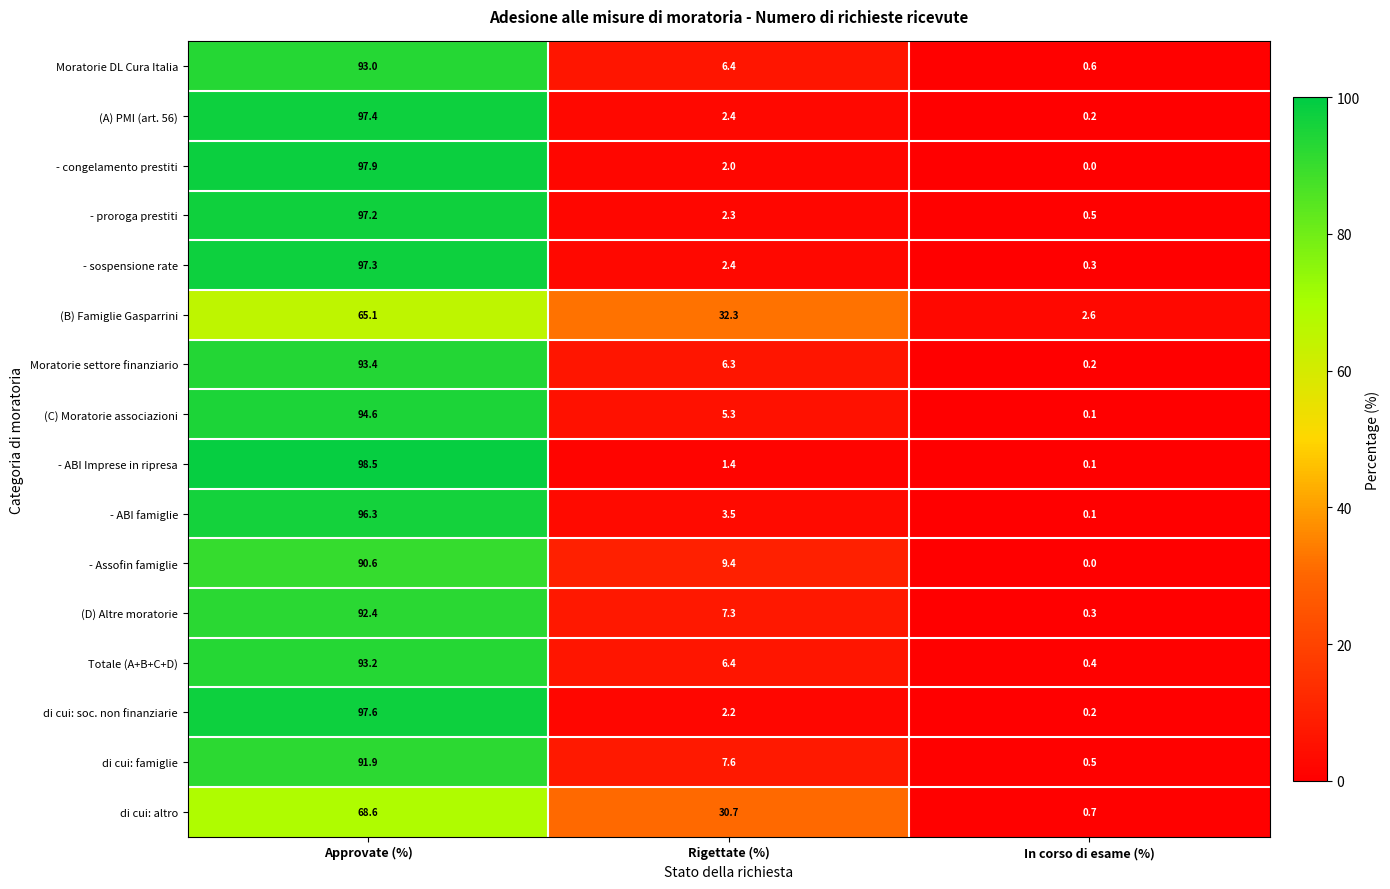

Which series has the widest spread of values?

- ABI Imprese in ripresa